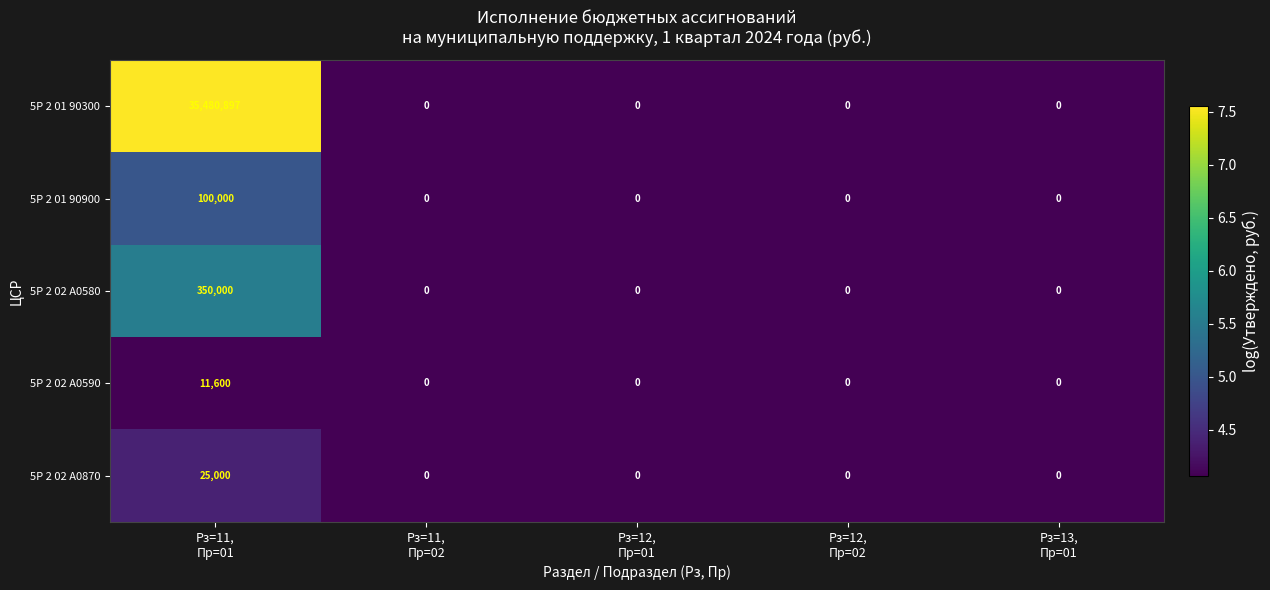

How many series are shown in this chart?

5